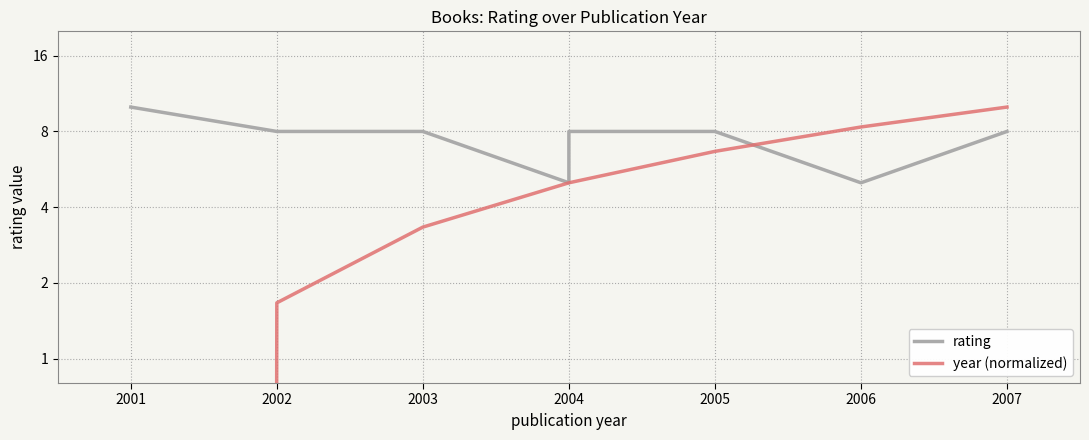

After their last crossing, which series has the higher values: year (normalized) or rating?

year (normalized)